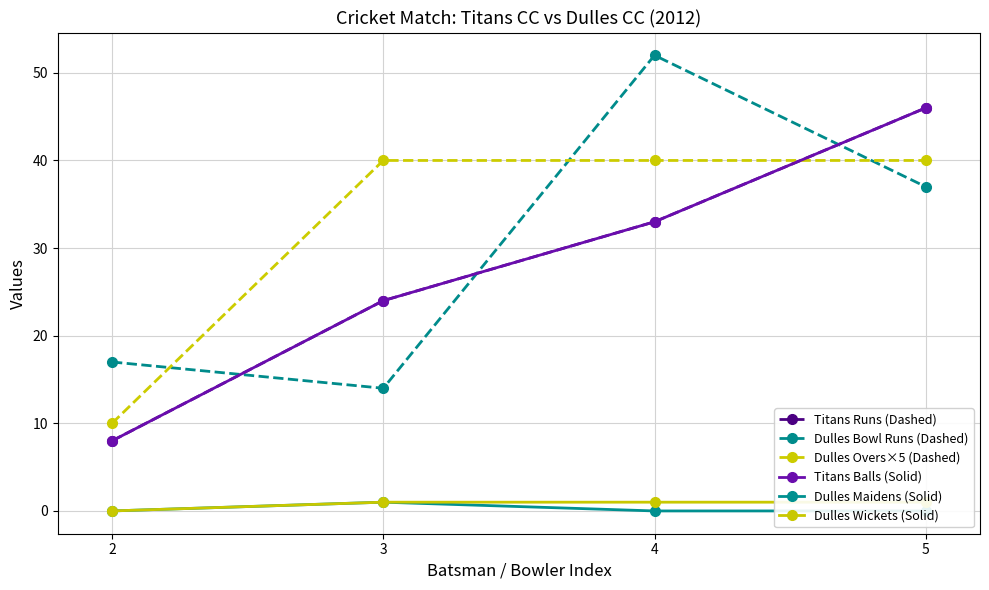

What is the difference between the second highest and minimum values in the Dulles Bowl Runs (Dashed) series?

23